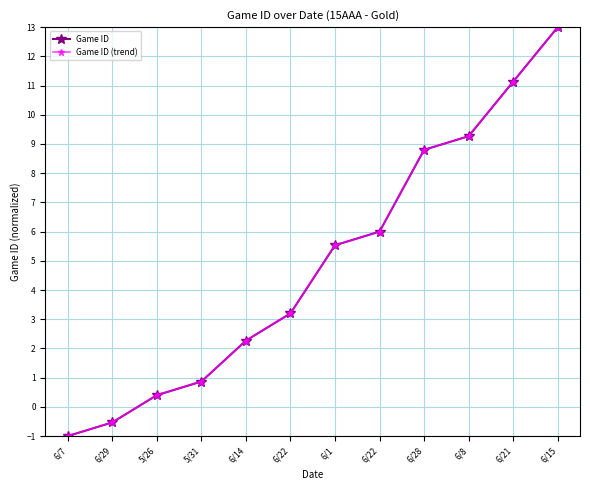

Reading left to right, list all the values displayed in this chart.

Game ID: -1.0	-0.5	0.4	0.9	2.3	3.2	5.5	6.0	8.8	9.3	11.1	13.0
Game ID (trend): -1.0	-0.5	0.4	0.9	2.3	3.2	5.5	6.0	8.8	9.3	11.1	13.0